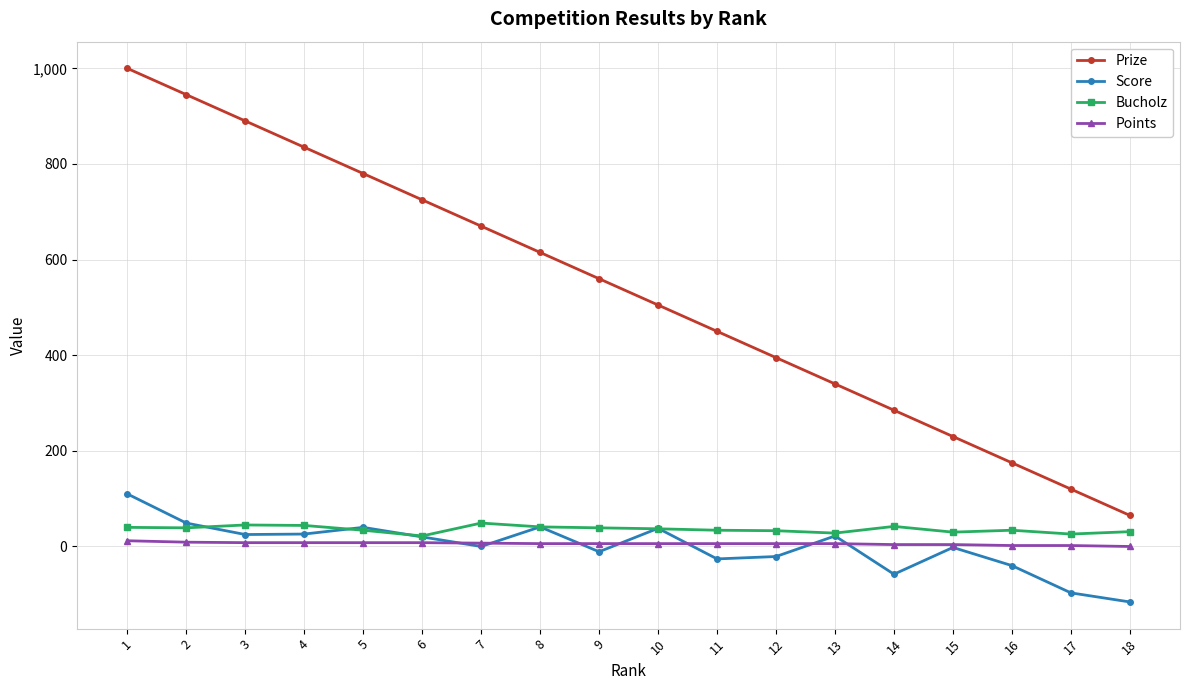

List the labels in order of Prize value, smallest first.

18, 17, 16, 15, 14, 13, 12, 11, 10, 9, 8, 7, 6, 5, 4, 3, 2, 1